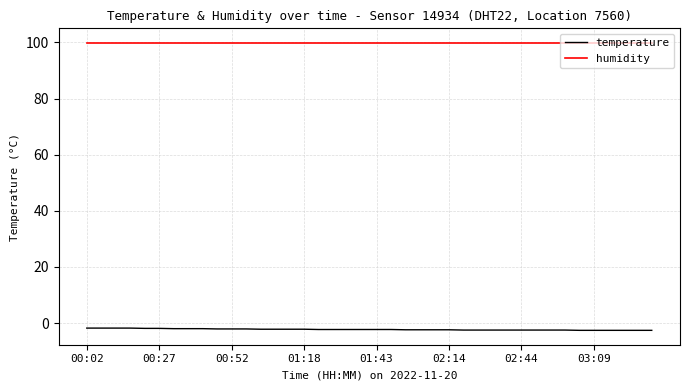

List the series in order of their overall mean, lowest first.

temperature, humidity